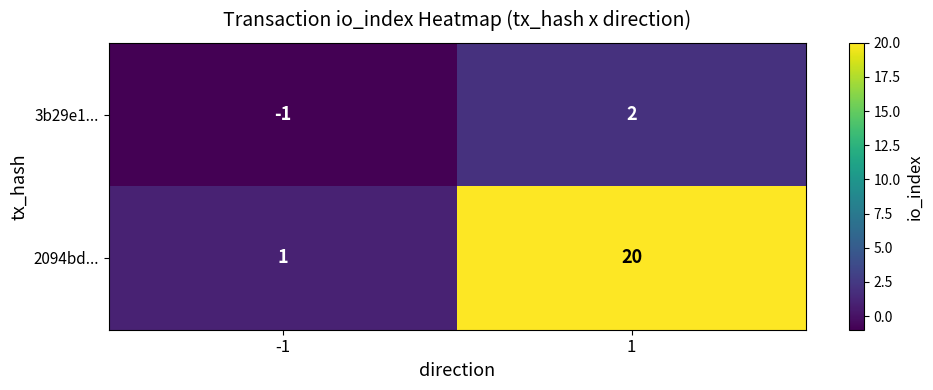

The 3b29e1... series shows 1 at 1. True or false?

False